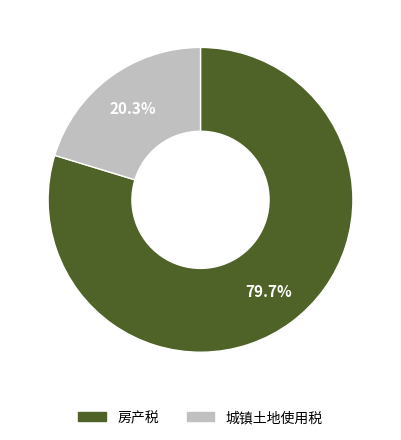

To the nearest percent, what is the combined percentage of 房产税 and 城镇土地使用税?

100%